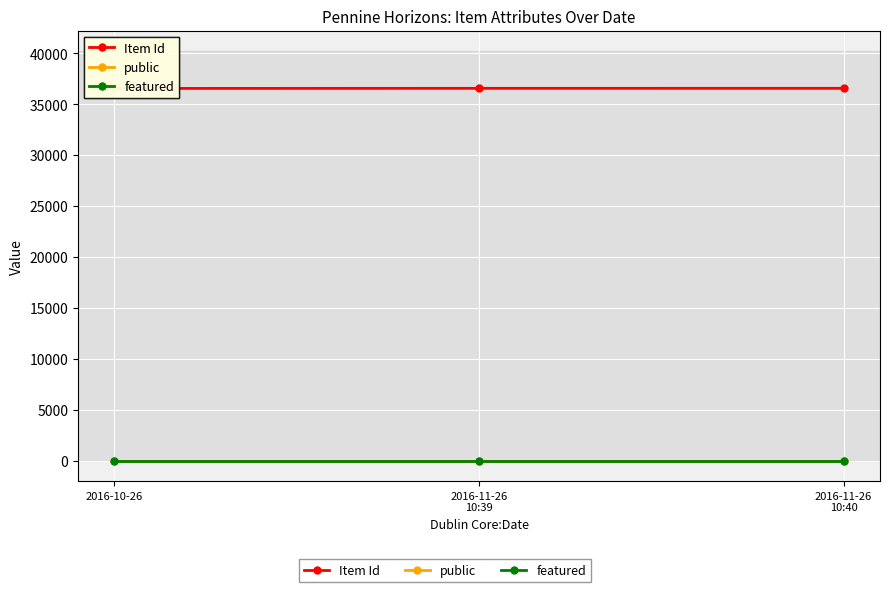

At how many categories does at least one series exceed 26385?

3